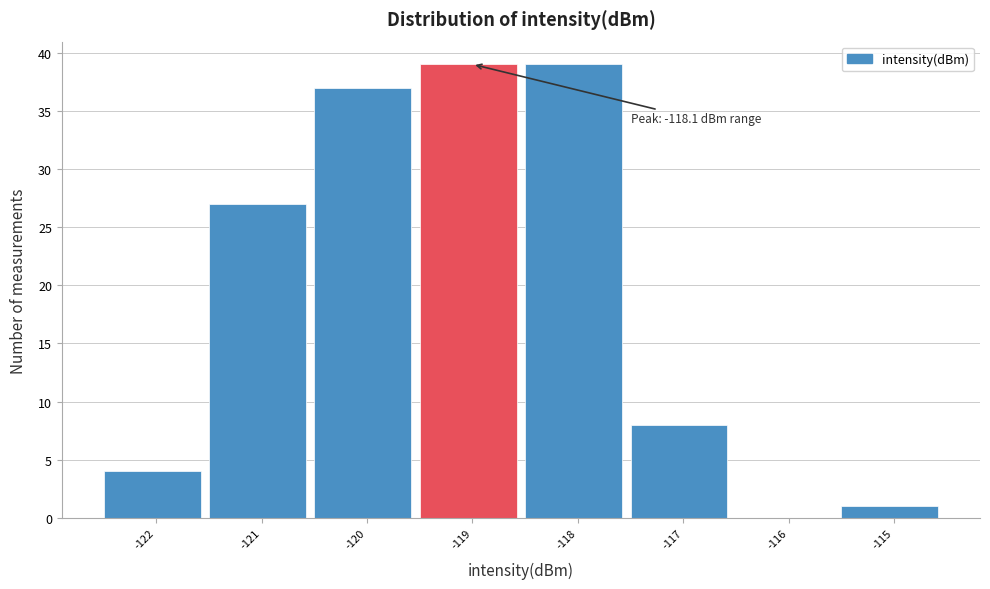

Reading left to right, extract all data points from this chart.

-122=4	-121=27	-120=37	-119=39	-118=39	-117=8	-116=0	-115=1